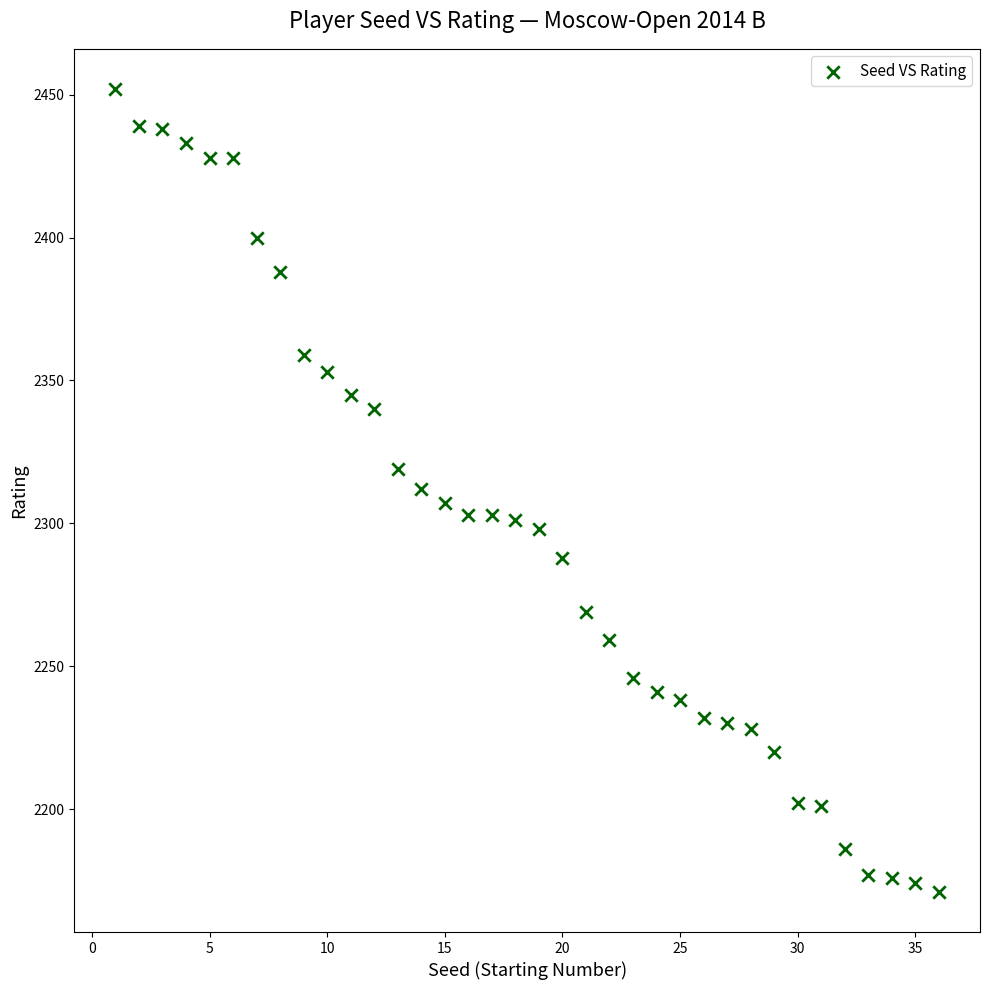

What is the range of X values (max minus min)?

35